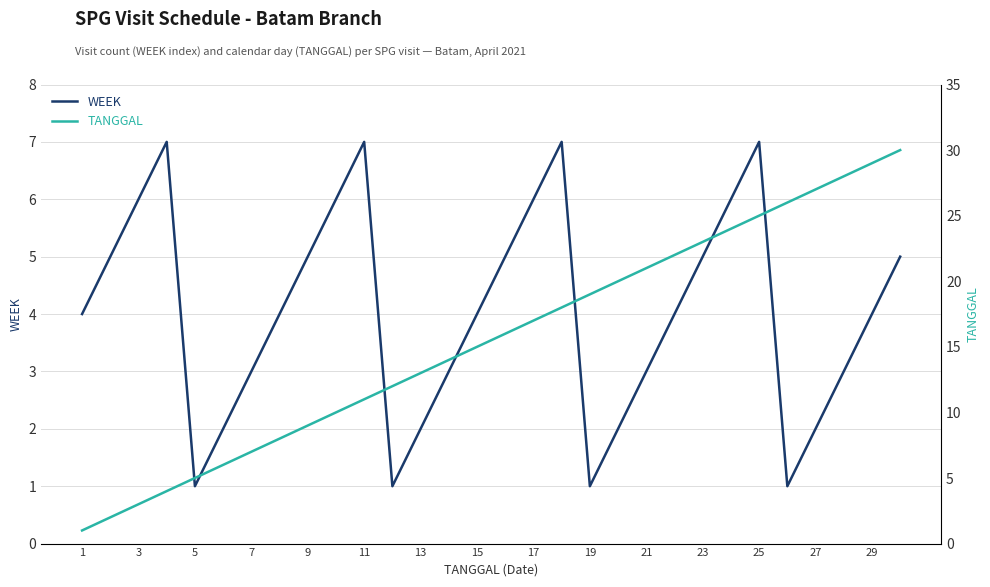

What is the difference between the maximum and second lowest values in the WEEK series?

6